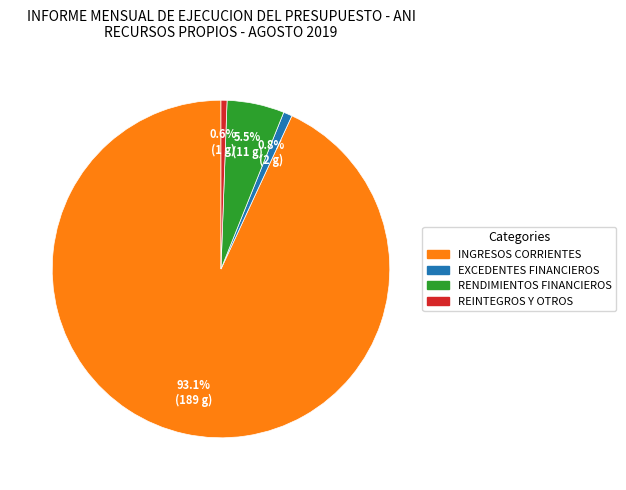

How many segments does this pie chart have?

4